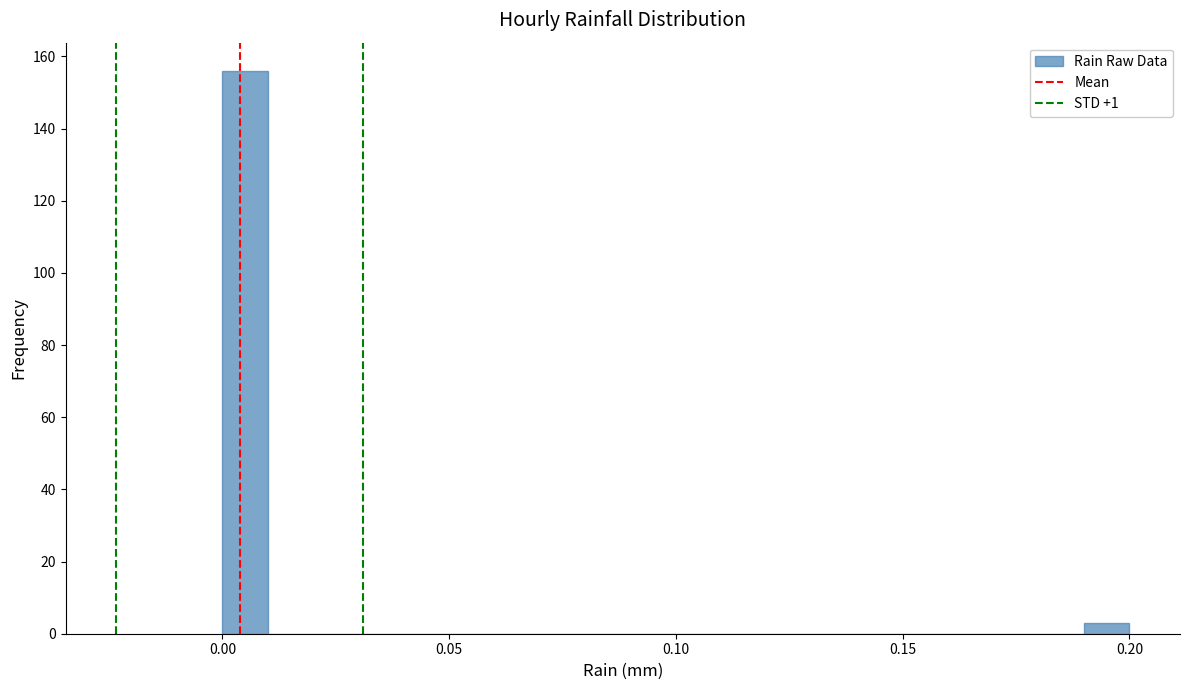

Around what value on the x-axis is the tallest bar? Give the approximate position of its centre, as read against the axis.

0.005